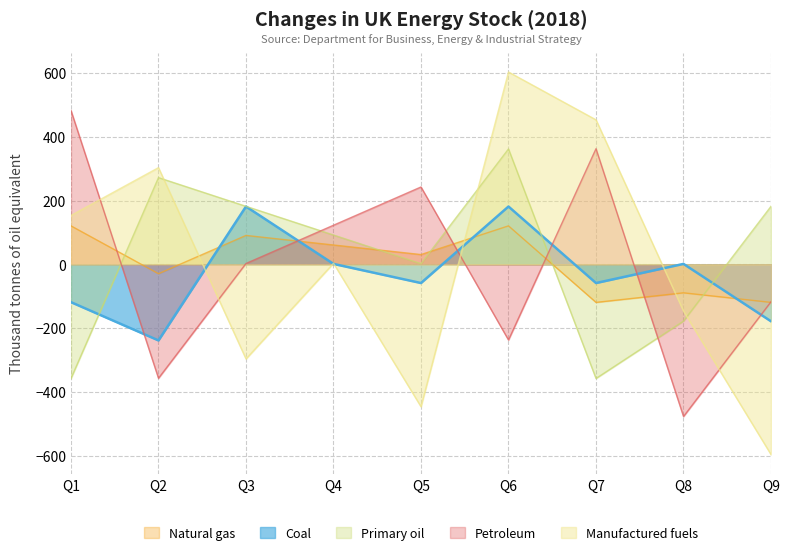

How many intersections are there between Natural gas and Manufactured fuels?

3